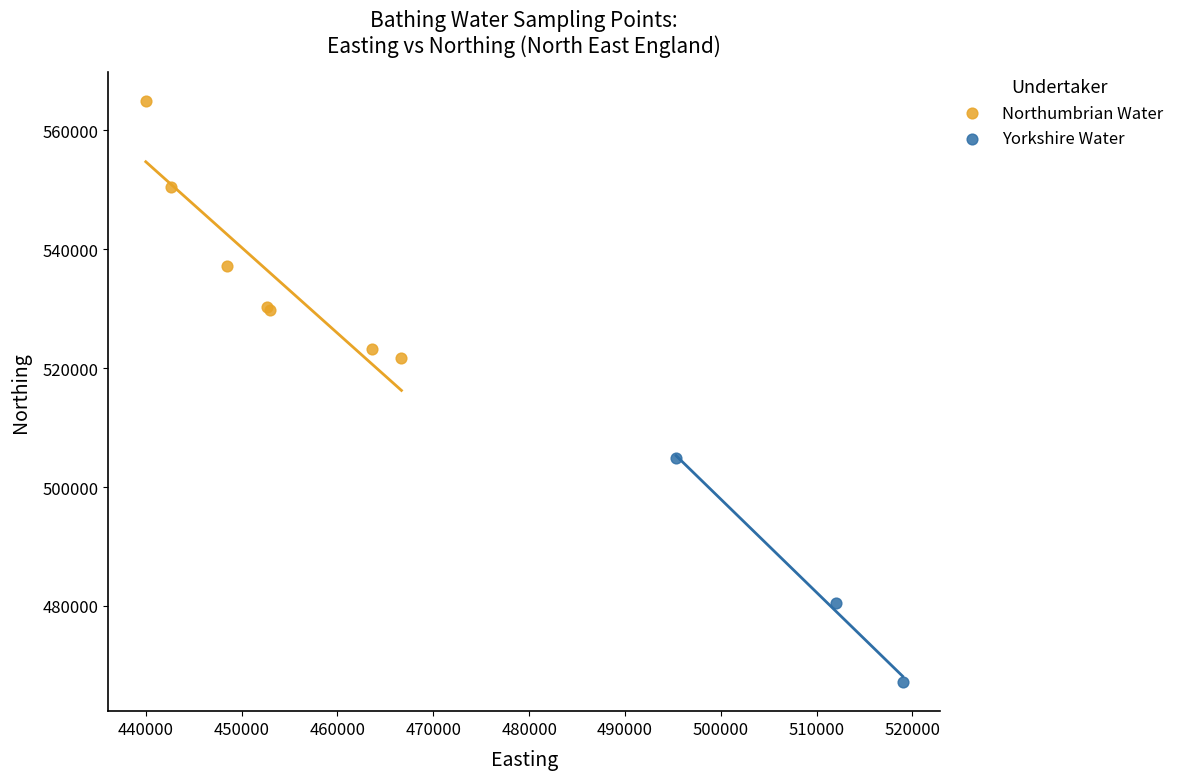

Which series contains the lowest Y value?

Yorkshire Water